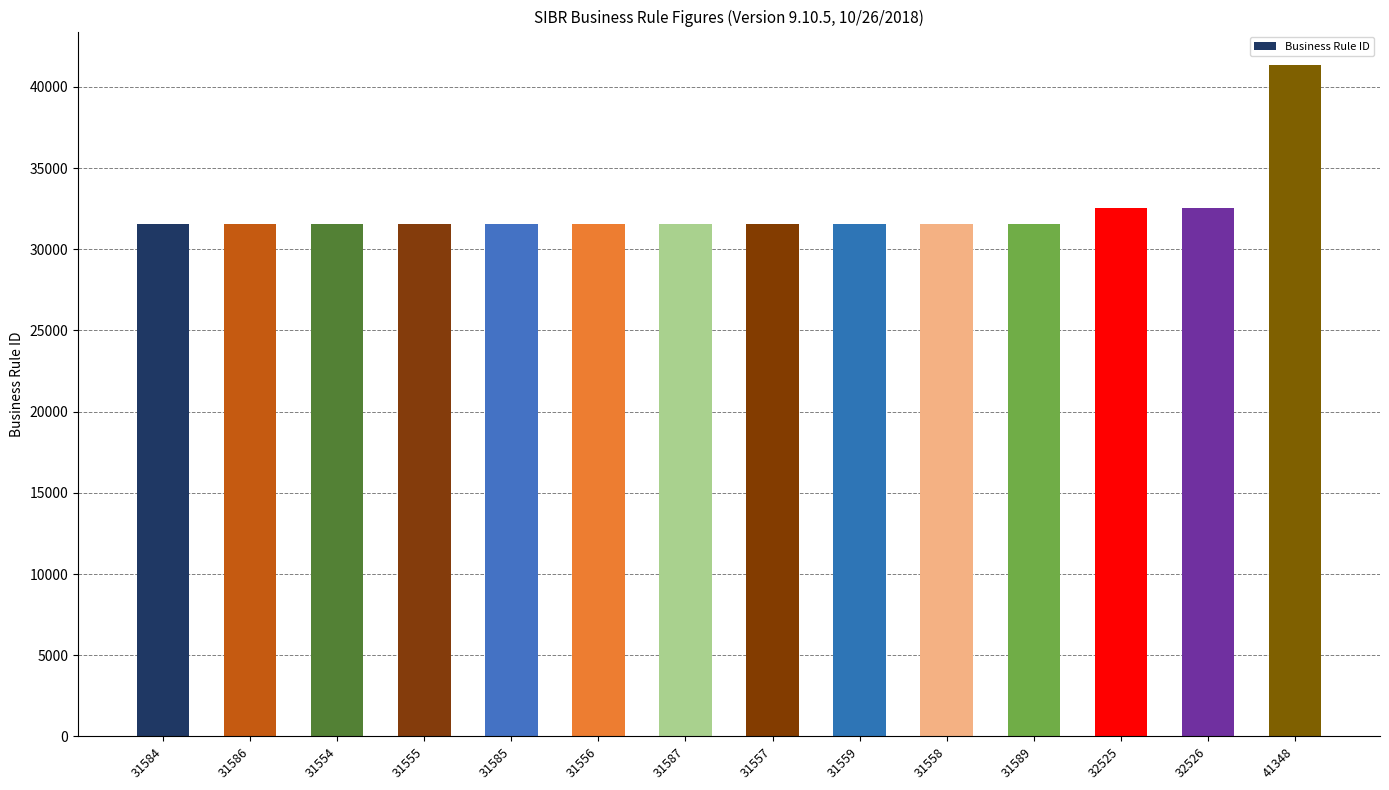

The chart shows a value of 31556 at 31556. True or false?

True